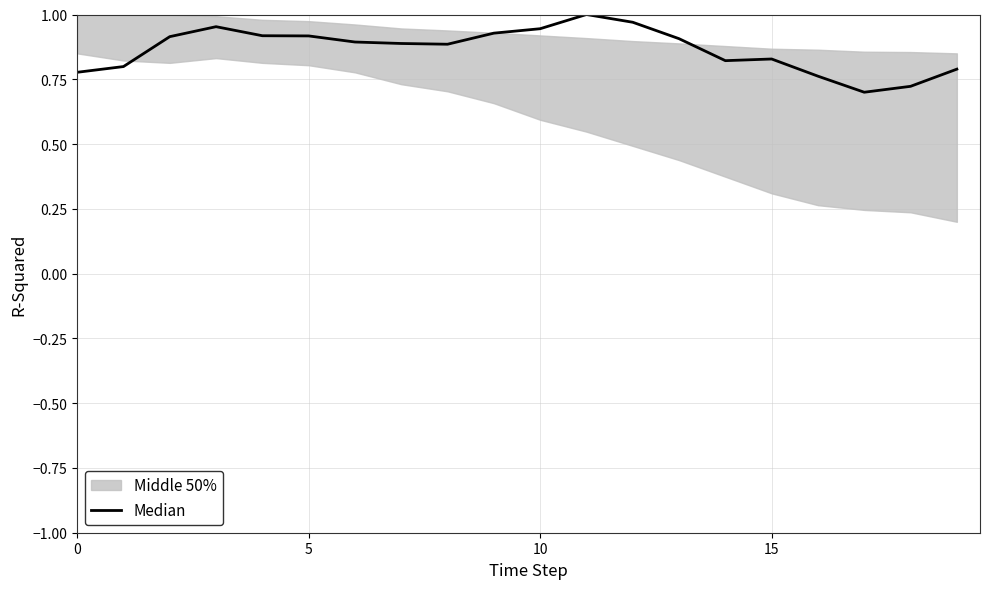

The chart shows a value of 0.9 at 8. True or false?

True